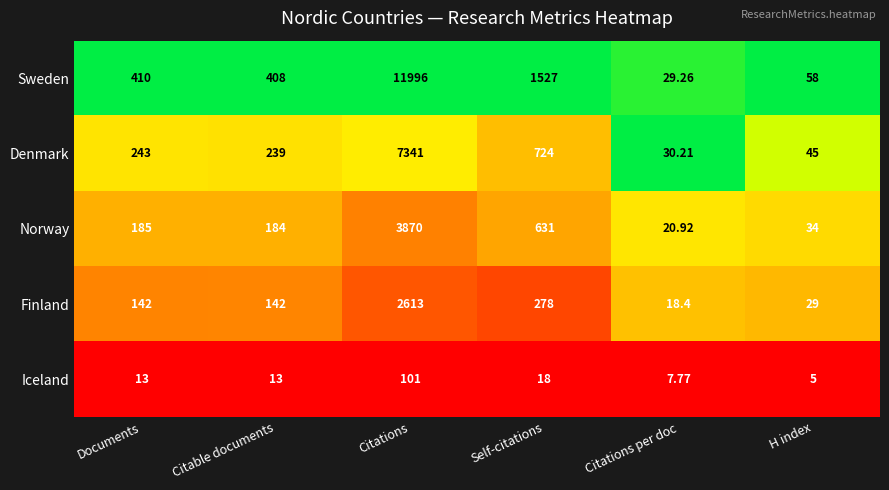

Which series has the widest spread of values?

Sweden